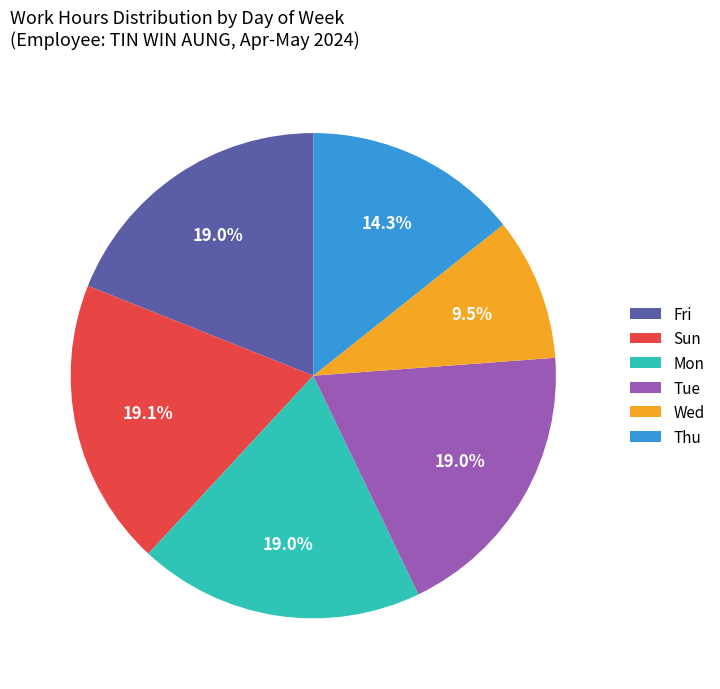

Which category has the smallest portion of the pie?

Wed